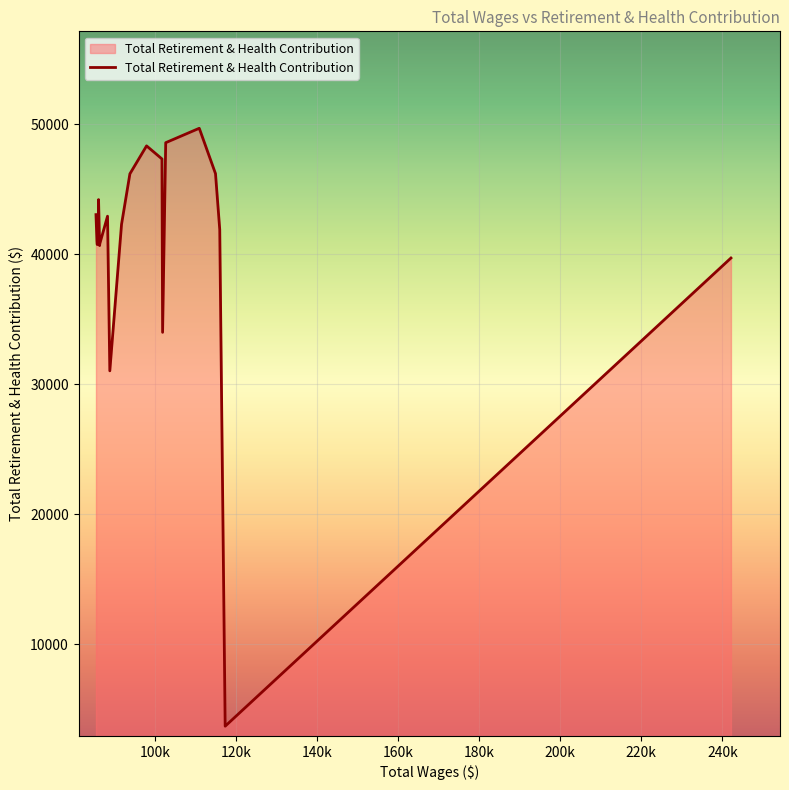

What is the sum of all values?

814564